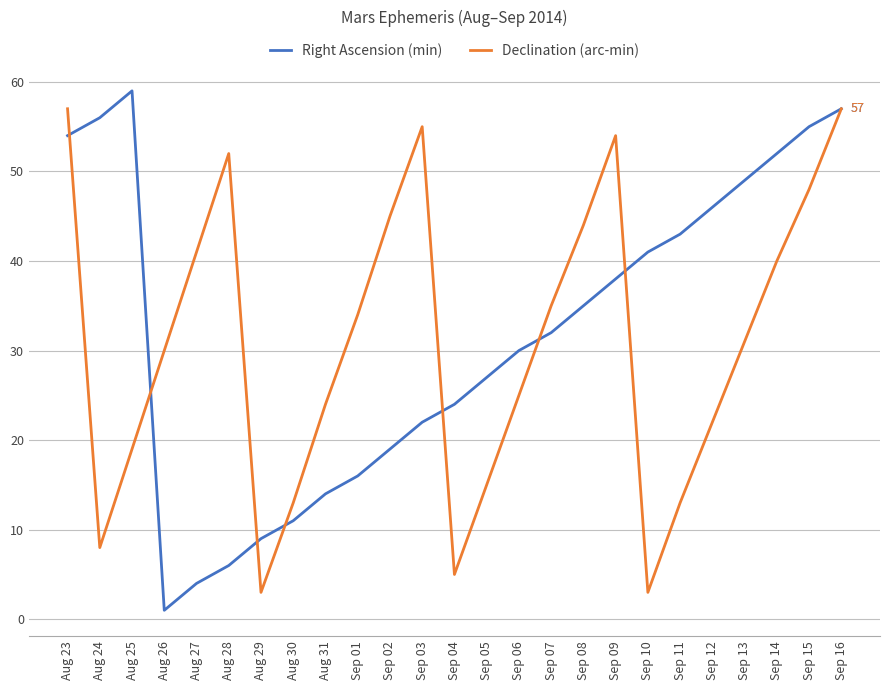

At which category is the sum across all series the highest?

Sep 16